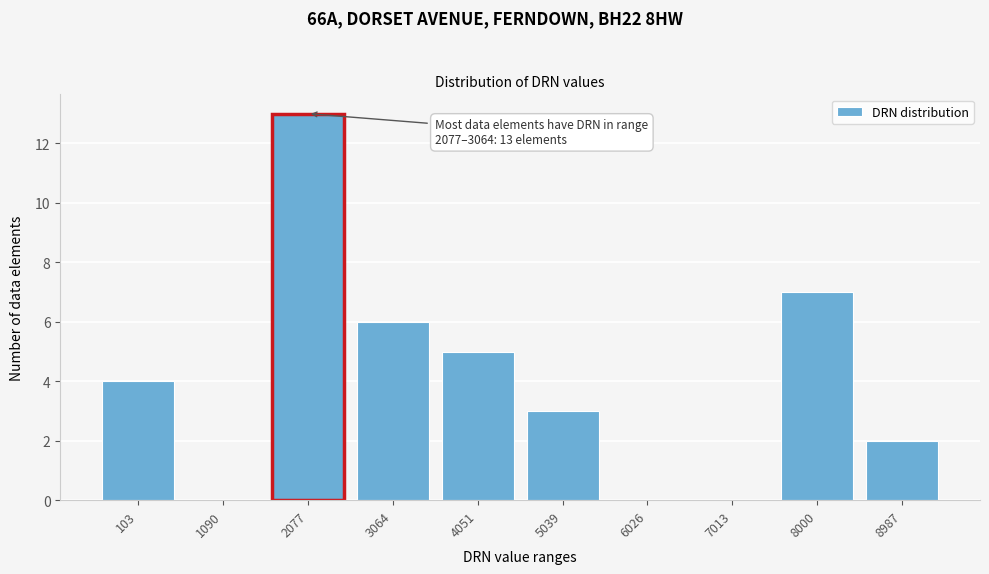

Reading left to right, list all the values displayed in this chart.

103=4	1090=0	2077=13	3064=6	4051=5	5039=3	6026=0	7013=0	8000=7	8987=2